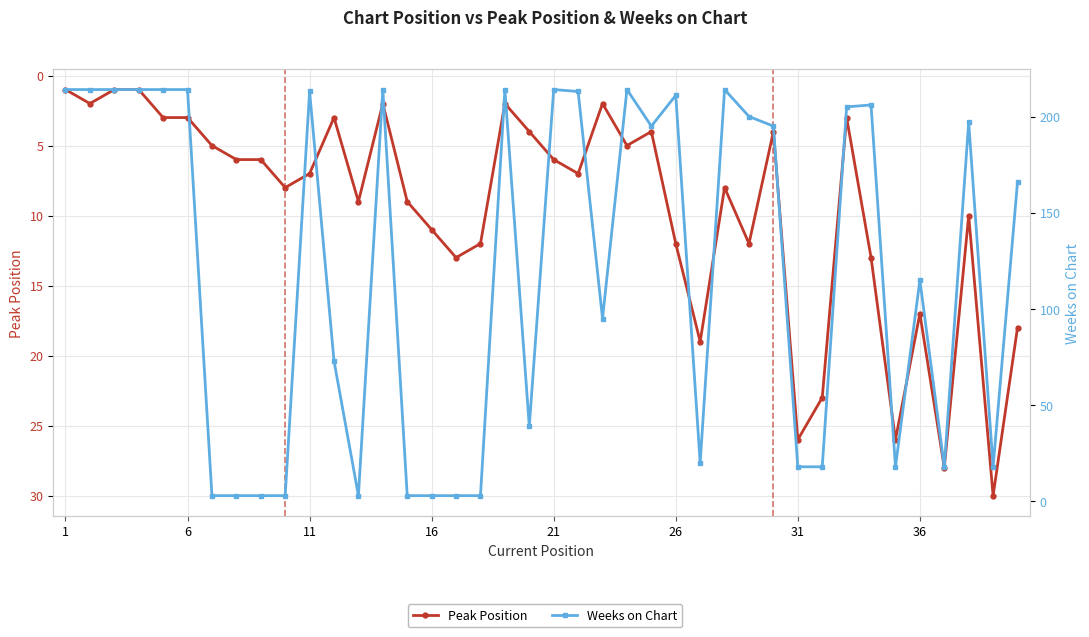

Count the number of data series in this chart.

2